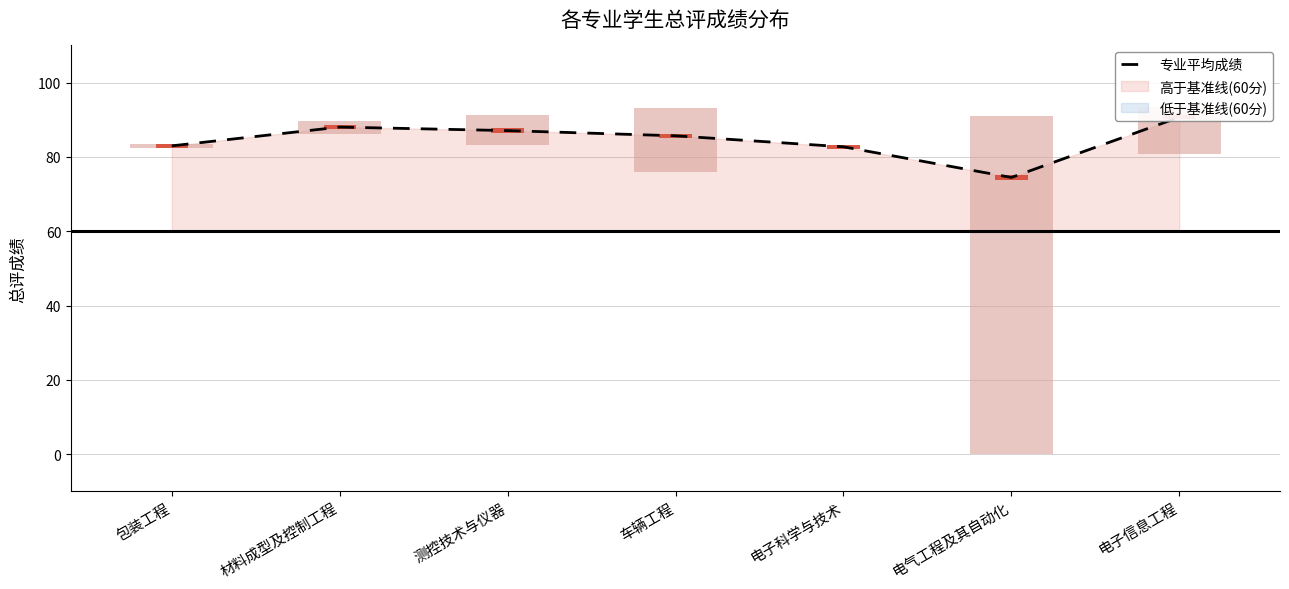

What is the change in value from 包装工程 to 电子信息工程?

+7.7